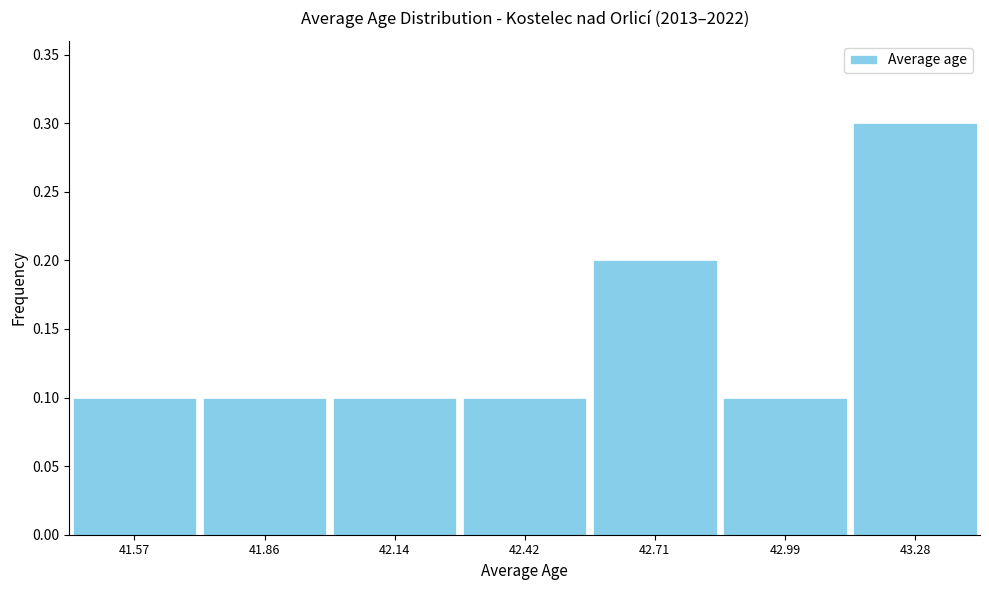

How tall is the bar that spans 41.45 to 41.70 on the x-axis? Neither the bar edges nor the heights are printed on the chart, so give them approximately, as read against the axes.

0.1